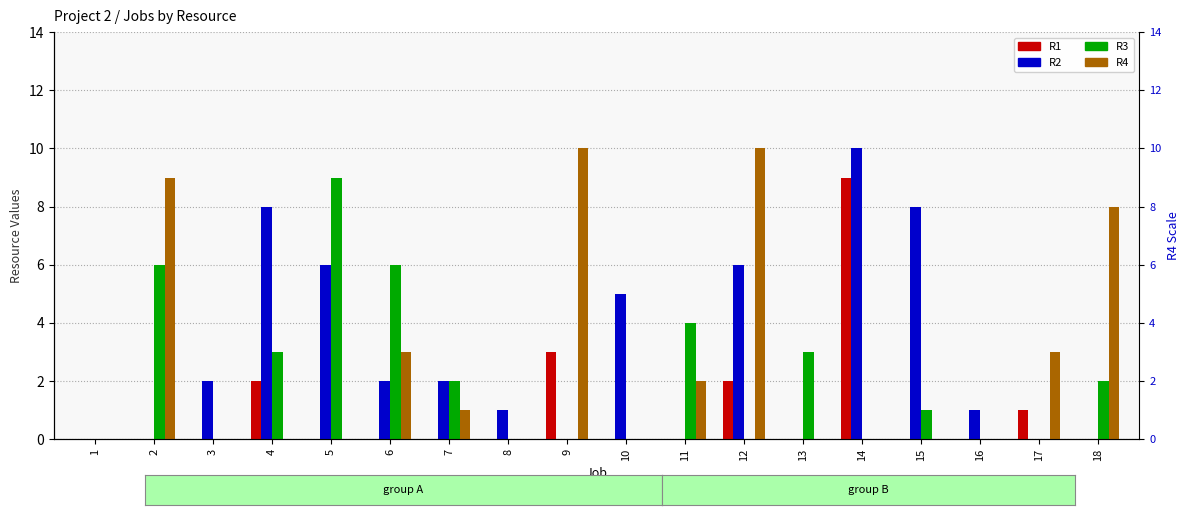

What are all the series names shown in the legend?

R1, R2, R3, R4